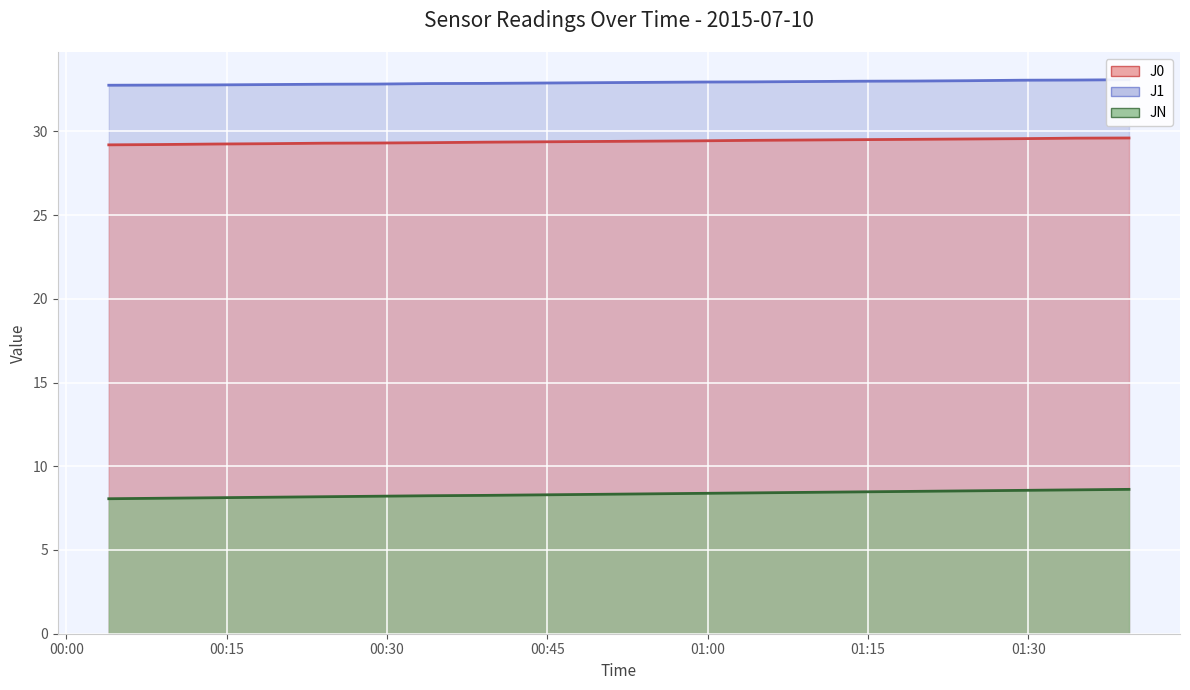

Which series has the largest total across all categories?

JB